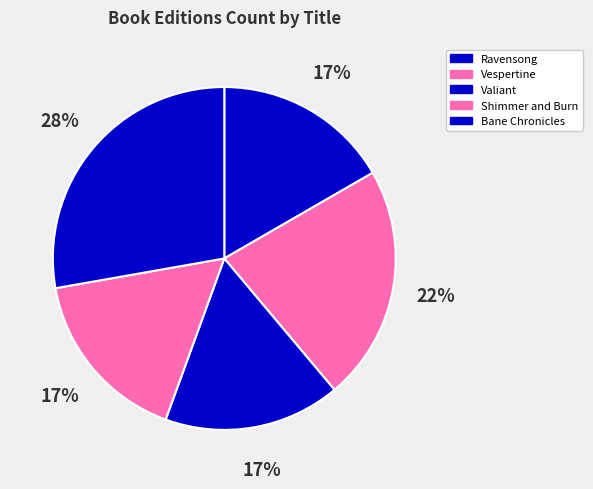

Between Valiant and Vespertine, which is larger?

Vespertine